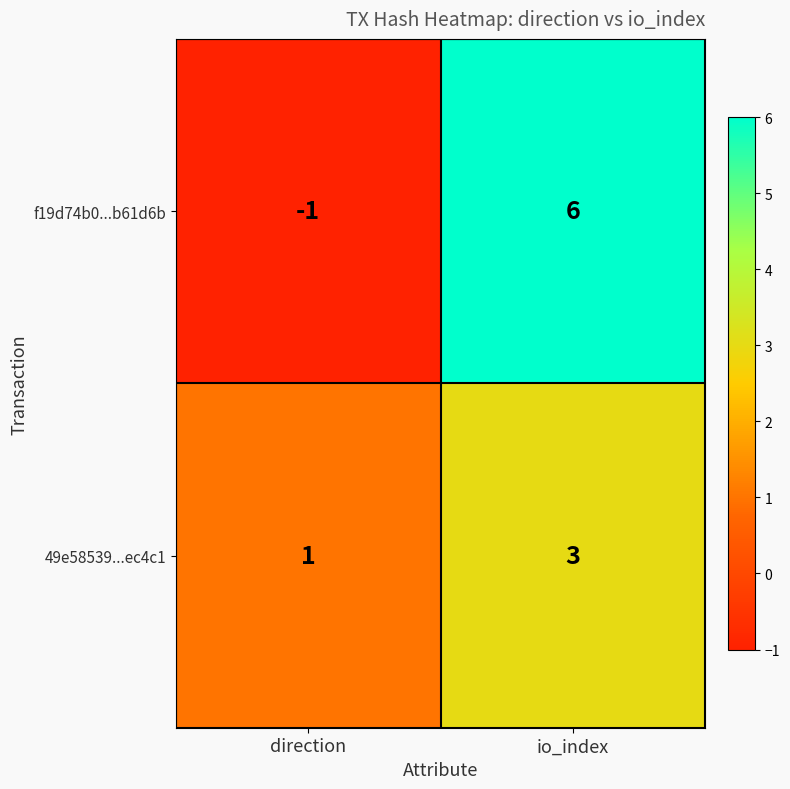

What is the total value across all series at io_index?

9